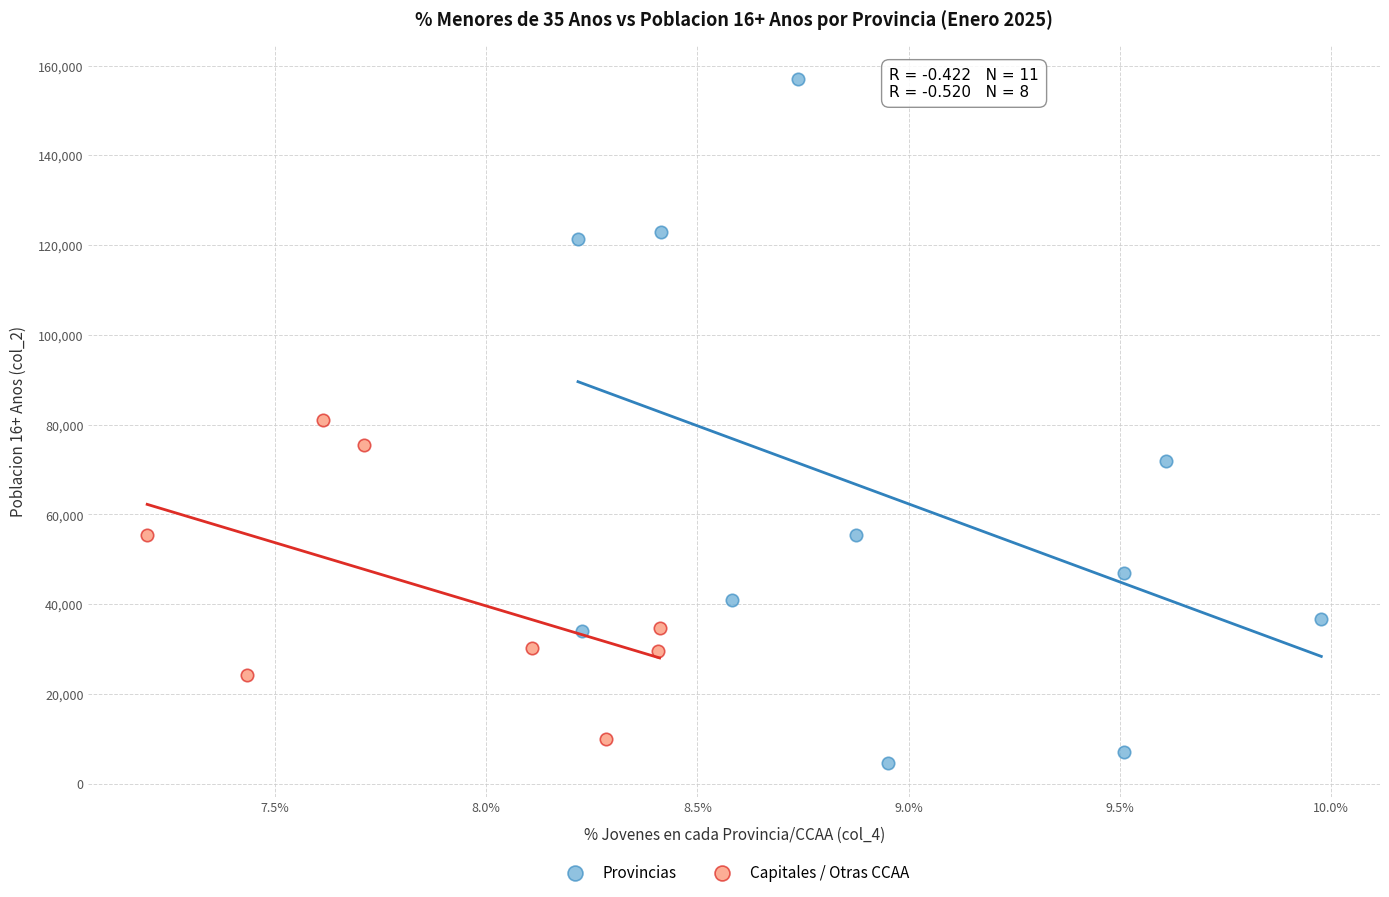

Which series reaches the maximum Y coordinate?

Provincias